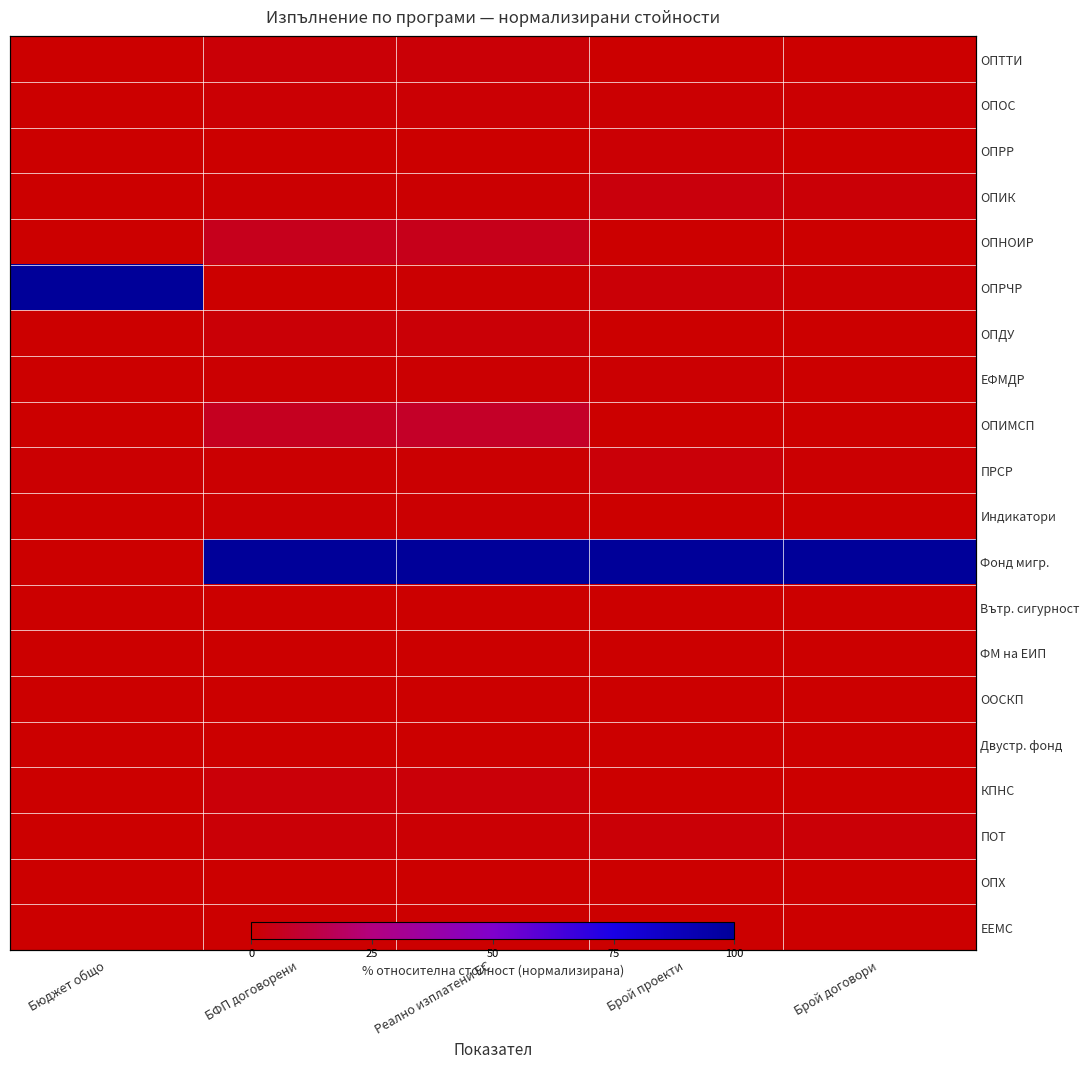

At how many categories does at least one series exceed 0?

5